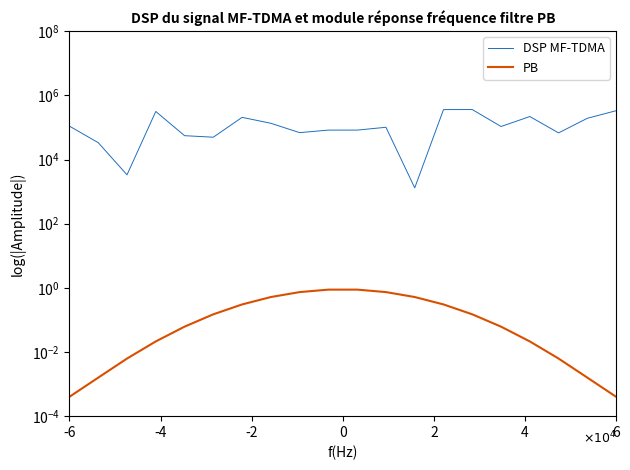

What is the highest value of the DSP MF-TDMA series?

361817.0